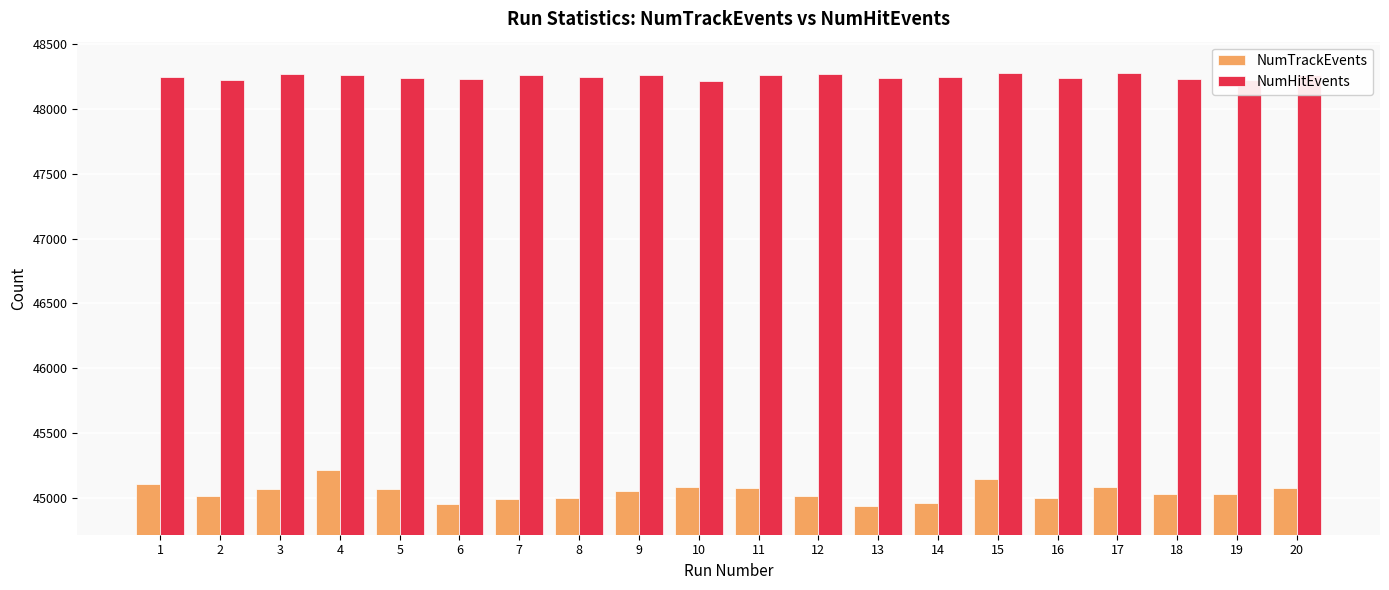

What is the sum of all NumHitEvents values?

965013